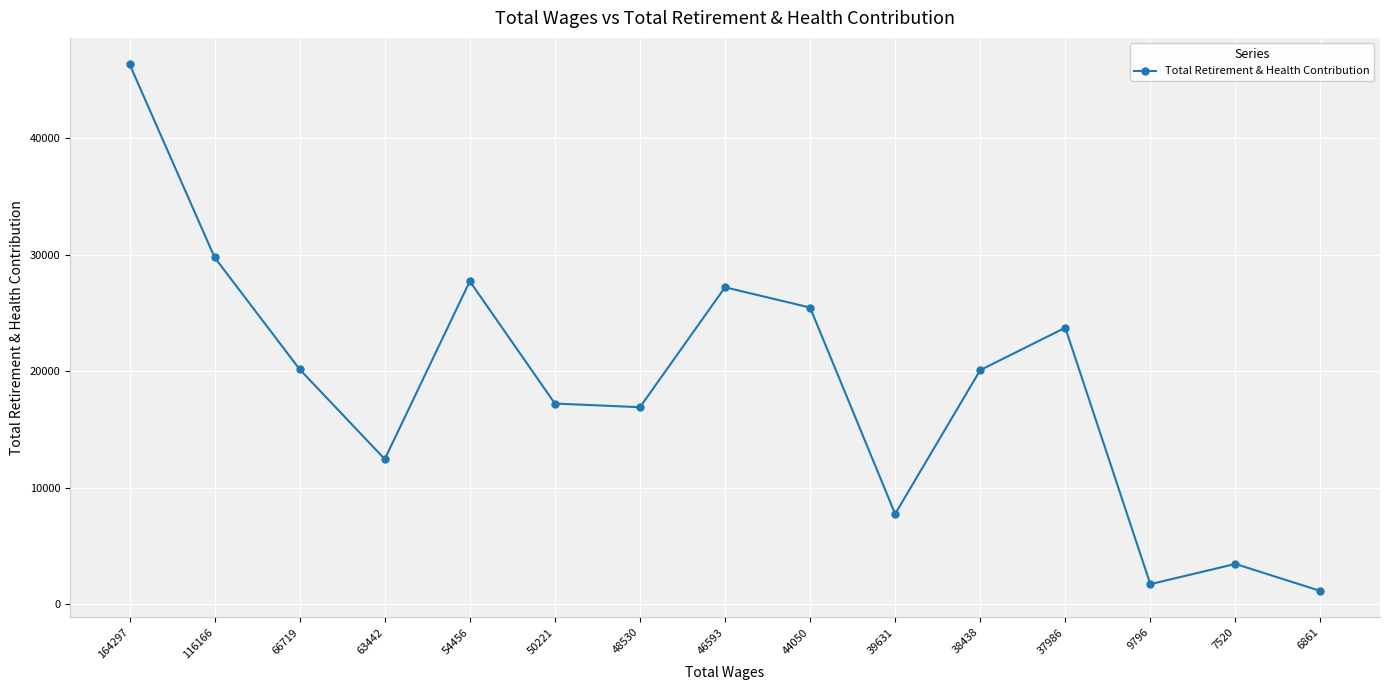

Between 63442 and 38438, which is larger?

38438